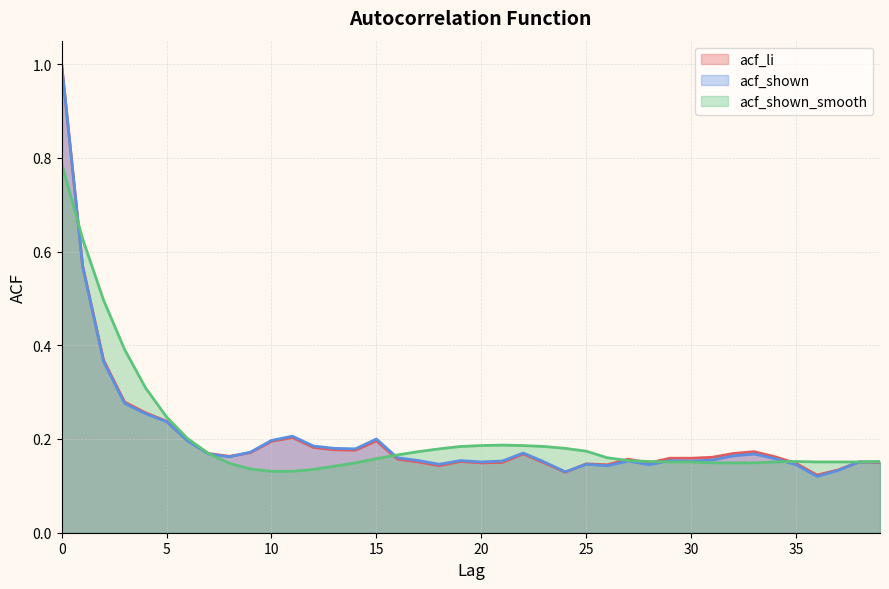

Rank the categories by acf_shown value from highest to lowest.

0, 1, 2, 3, 4, 5, 11, 15, 10, 6, 12, 13, 14, 9, 22, 7, 33, 32, 8, 16, 34, 31, 17, 19, 29, 21, 27, 30, 20, 23, 38, 39, 18, 25, 28, 35, 26, 37, 24, 36